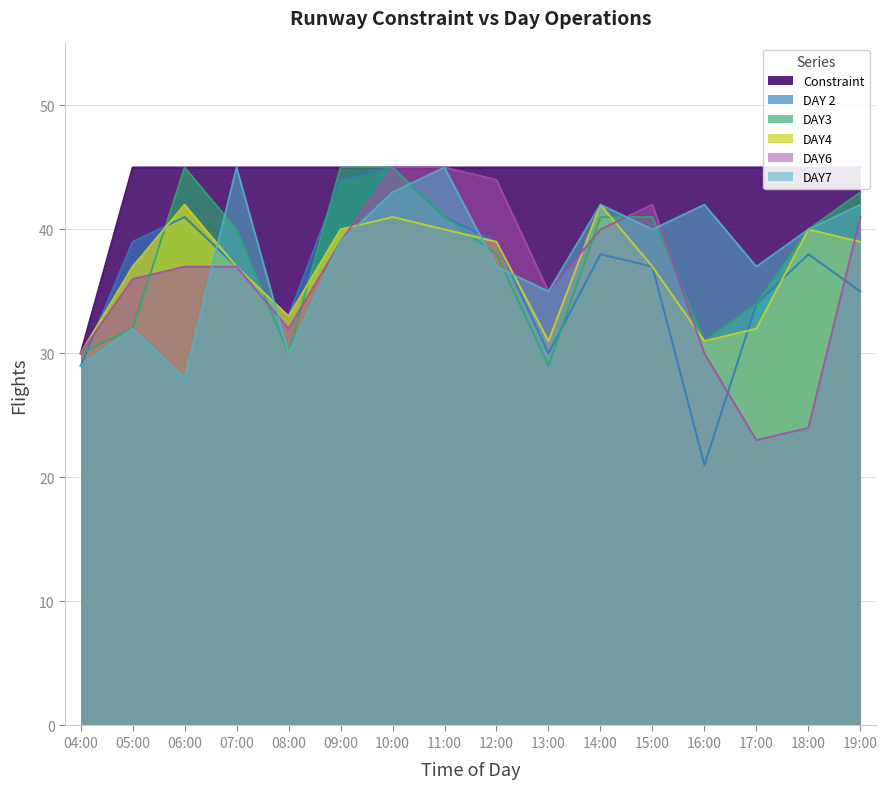

What is the label of the 15th point from the left?

18:00